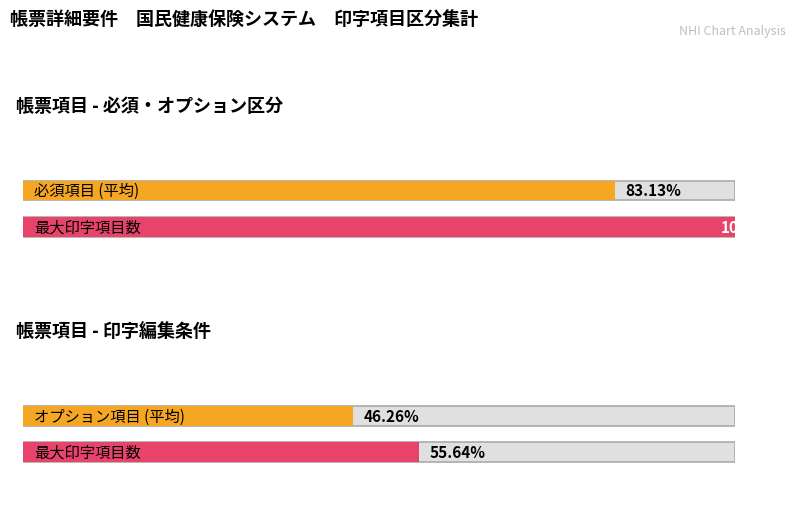

What are all the series names shown in the legend?

必須, オプション